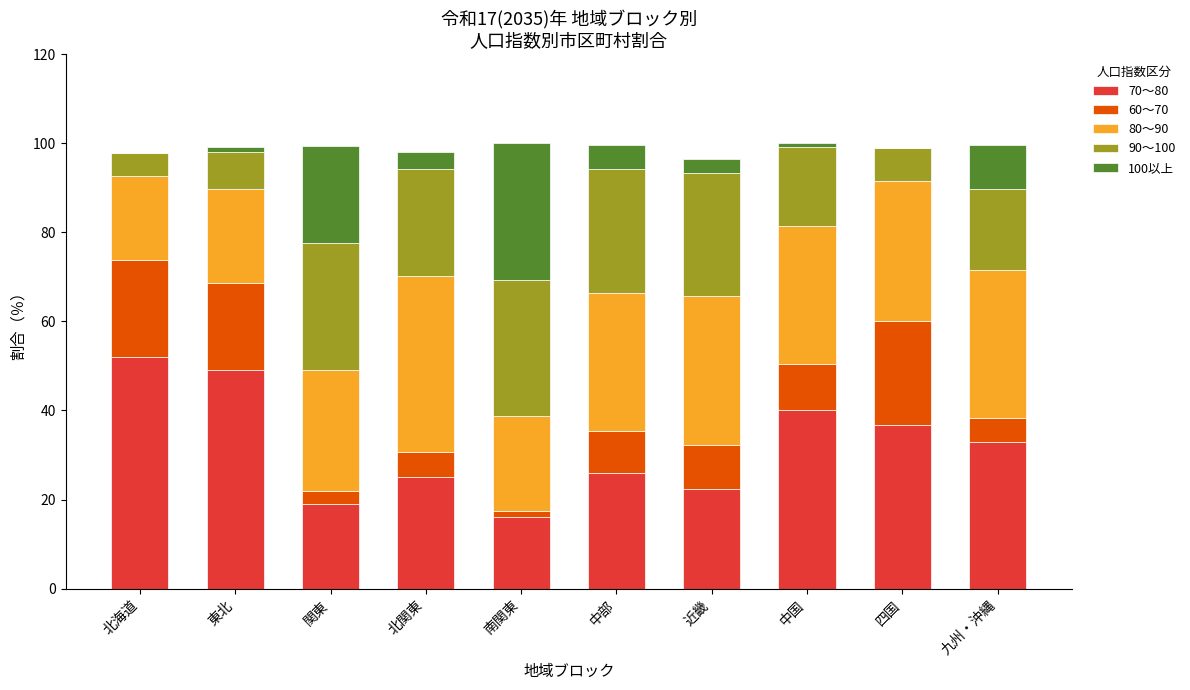

The value of 70～80 at 北関東 is 25.0. True or false?

True